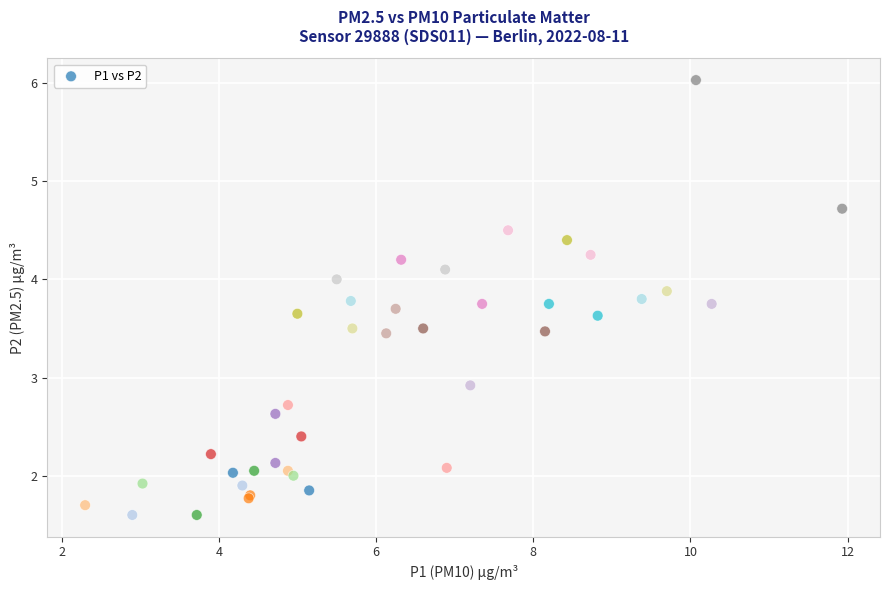

What Y value in the scatter plot is closest to 3?

2.9